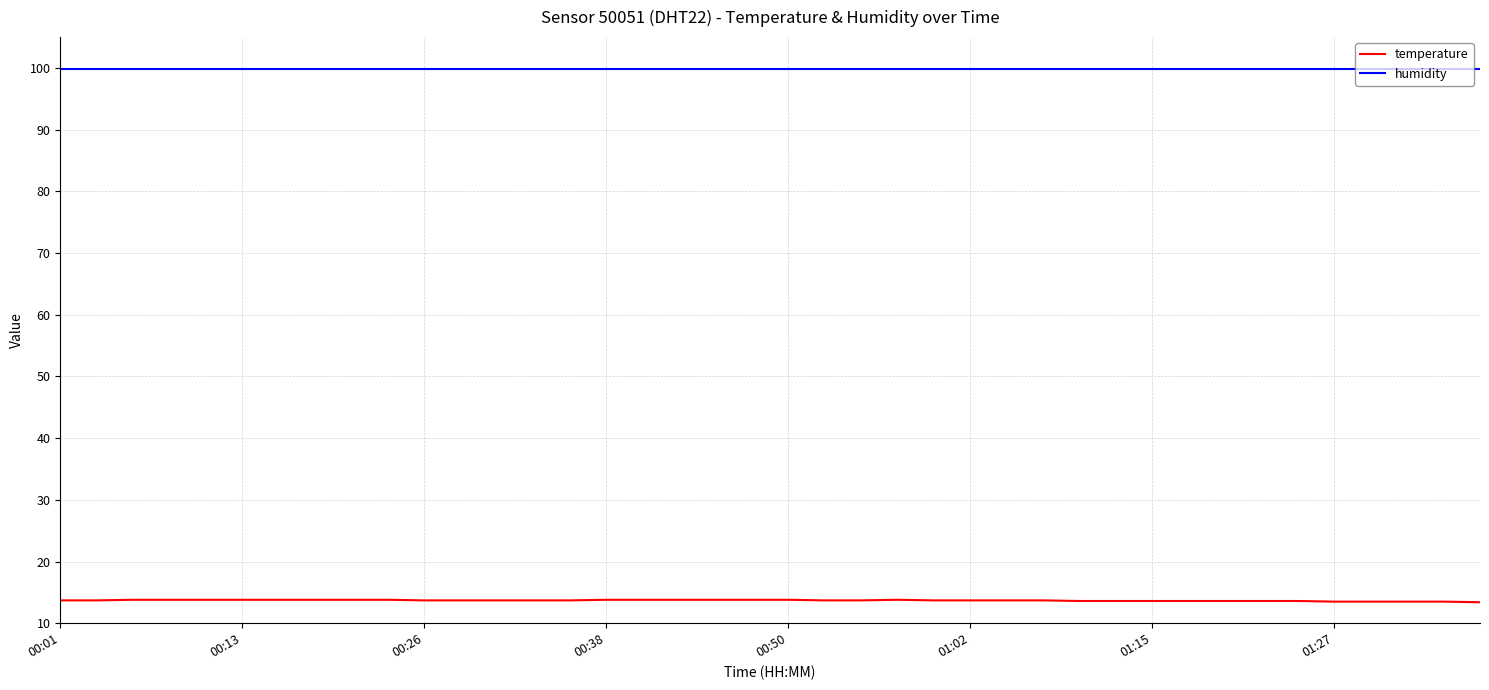

Which series has the widest spread of values?

temperature